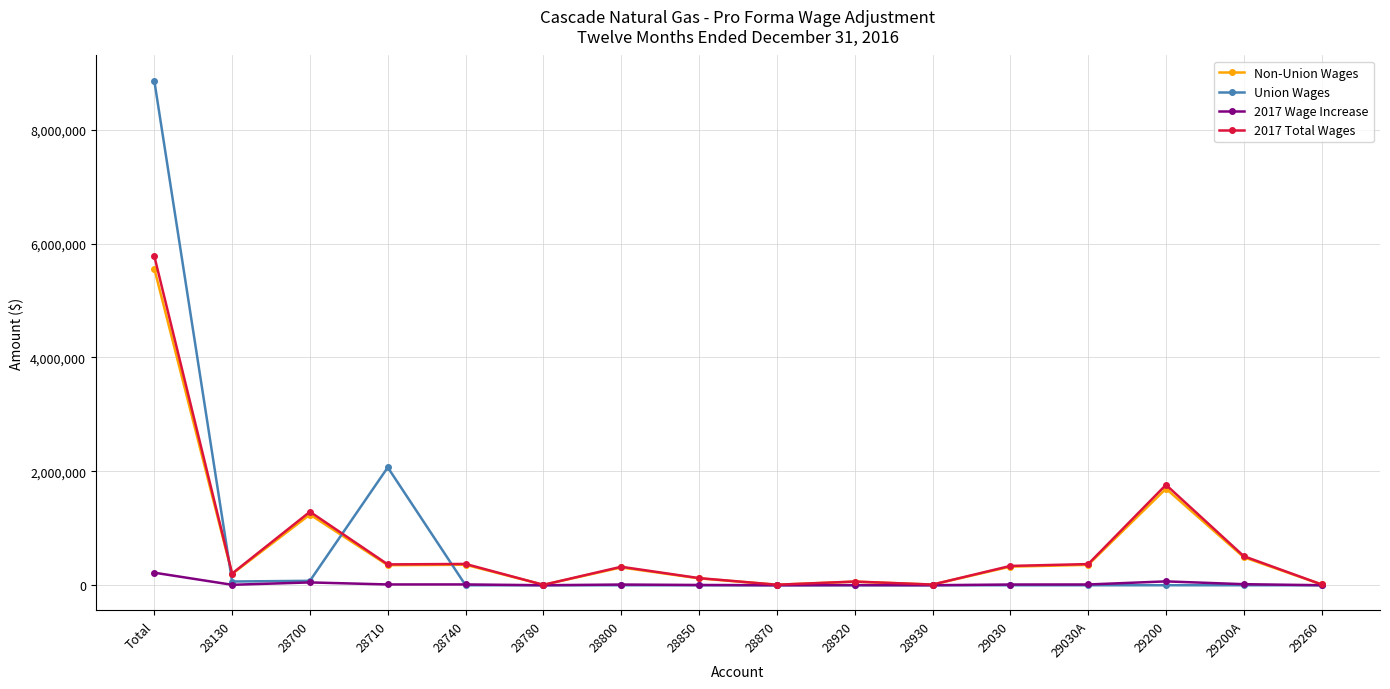

The Non-Union Wages series shows 5559294.3 at Total. True or false?

True